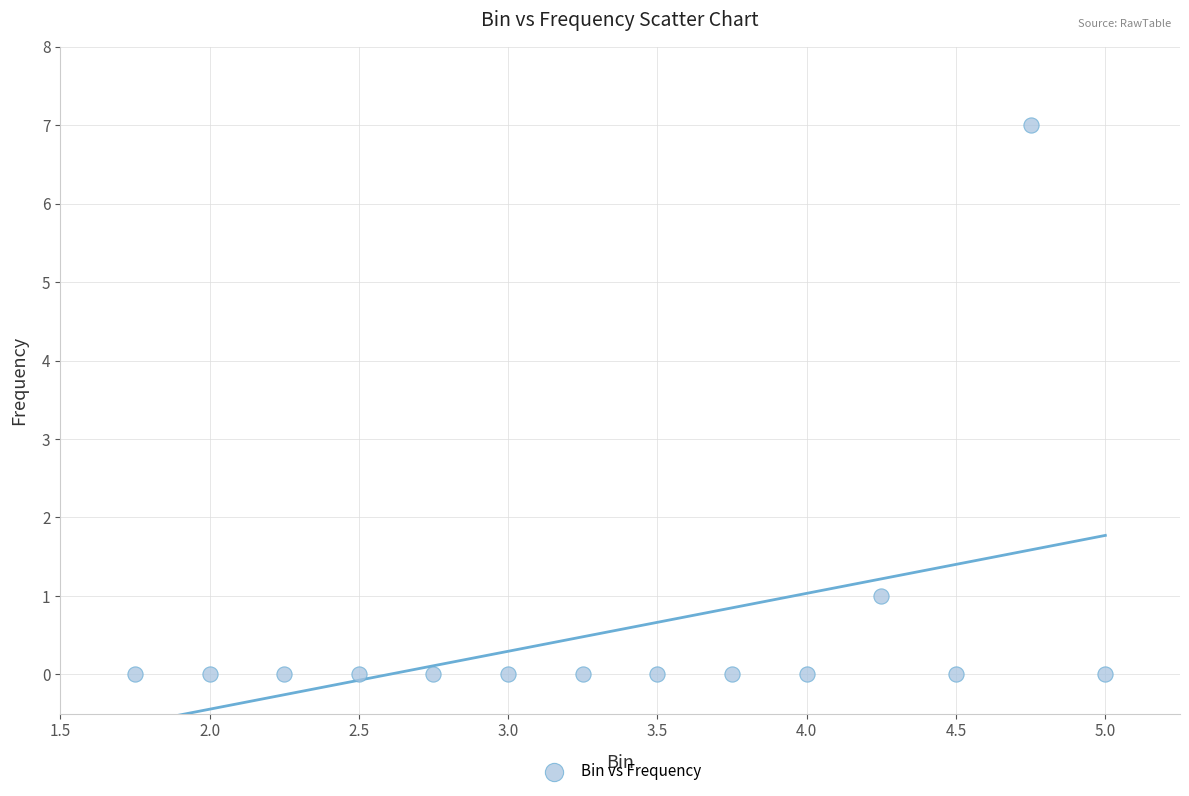

What is the range of Y values (max minus min)?

7